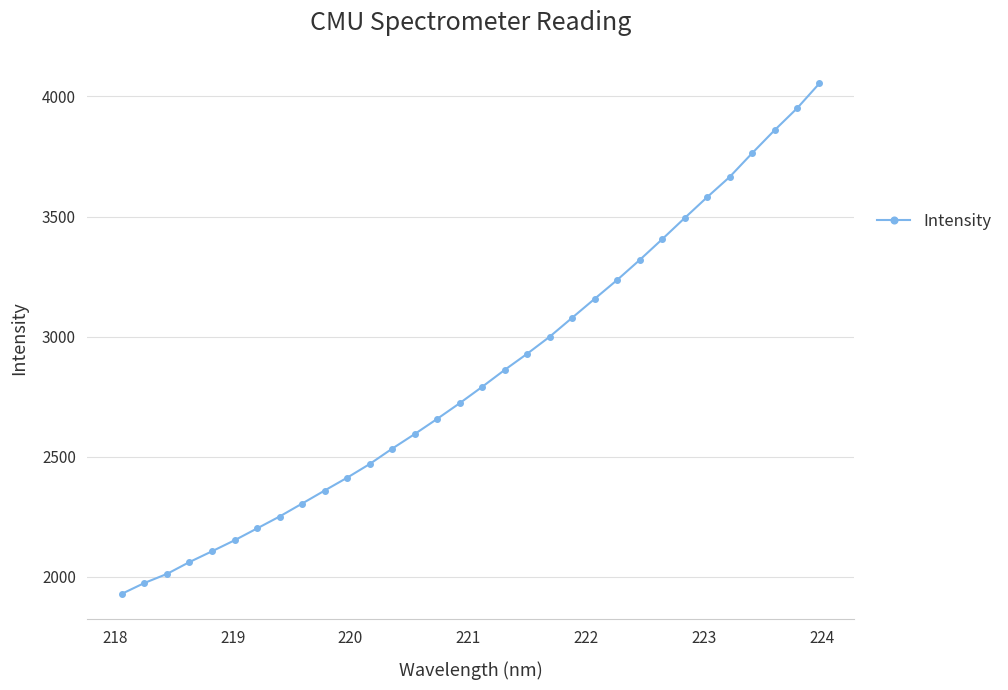

What is the average value?

2840.5